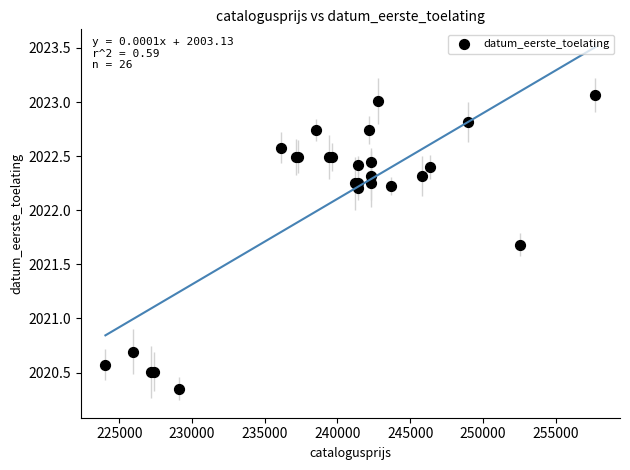

What Y value in the scatter plot is closest to 2021?

2020.7